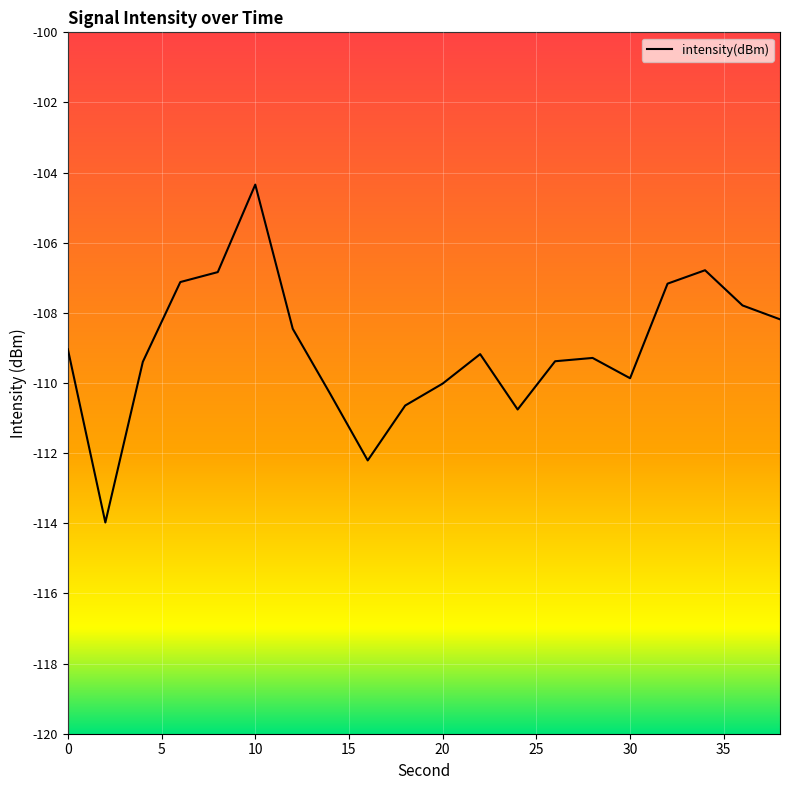

What is the difference between the values at 26 and 12?

0.9